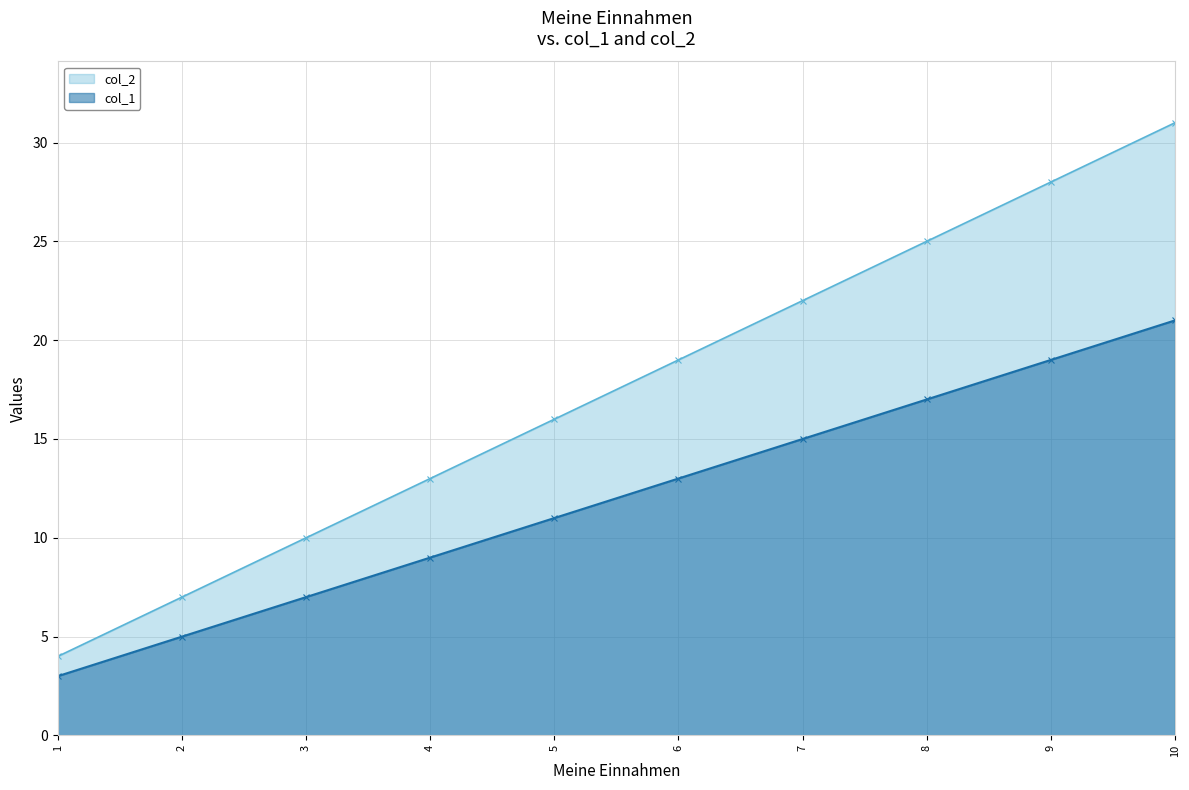

How many lines are shown in the chart?

2